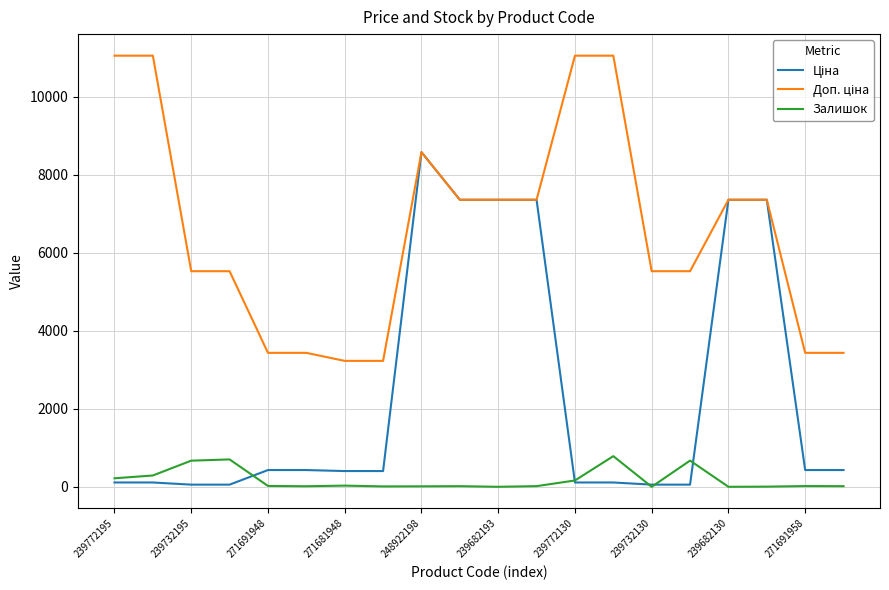

What is the highest value of the Залишок series?

786.0